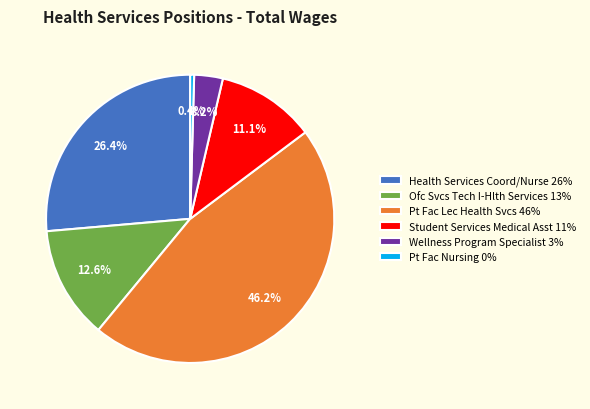

Which slice is the largest?

Pt Fac Lec Health Svcs